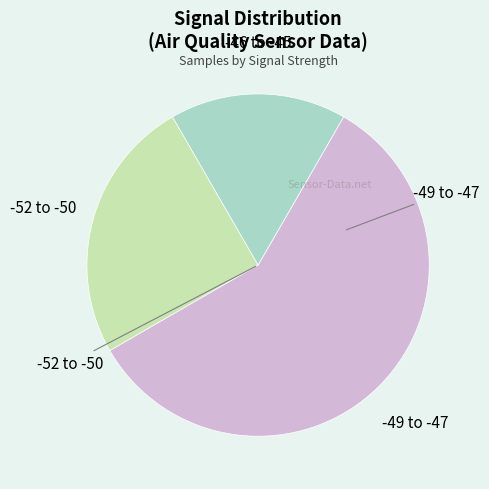

Does any single category account for the majority?

Yes